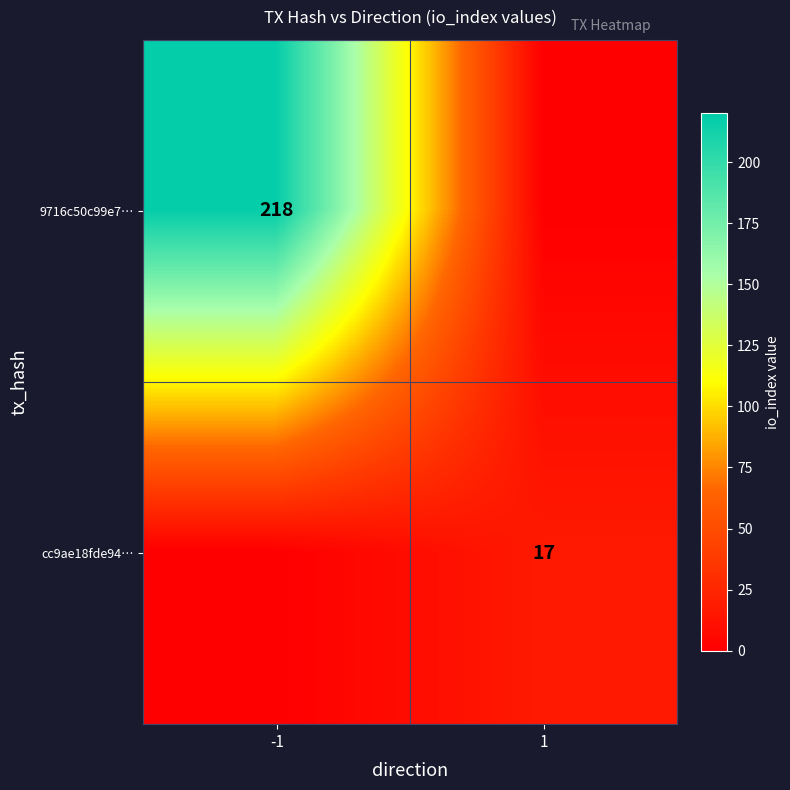

Which has a higher value, 1 or -1?

-1